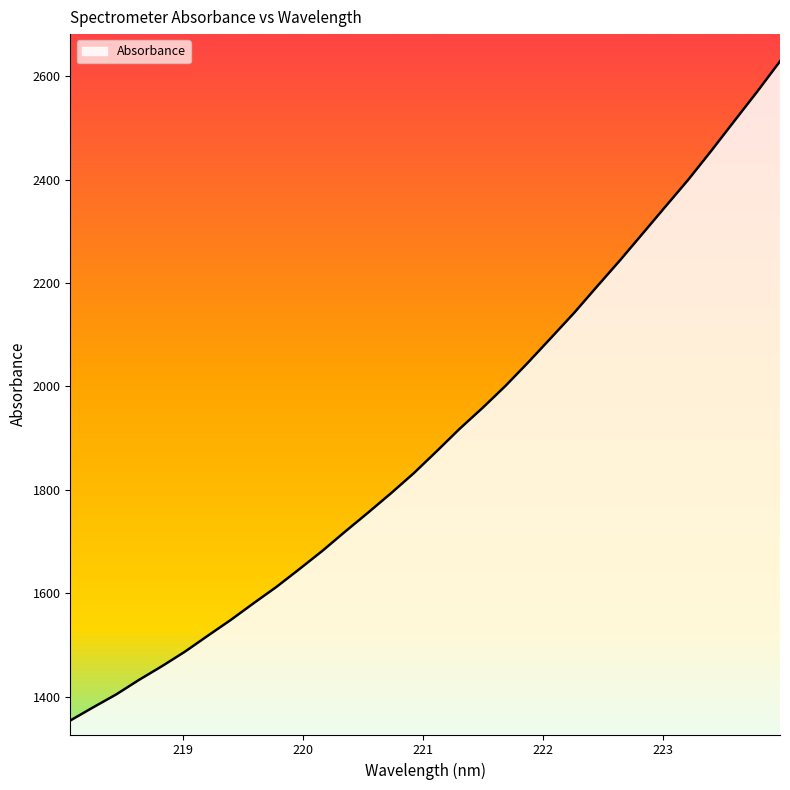

What is the difference between the maximum and minimum values?

1275.4